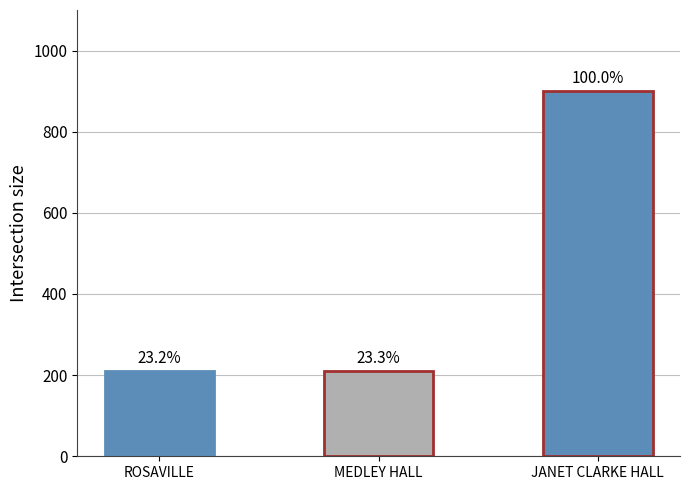

What is the minimum value shown in the chart?

209